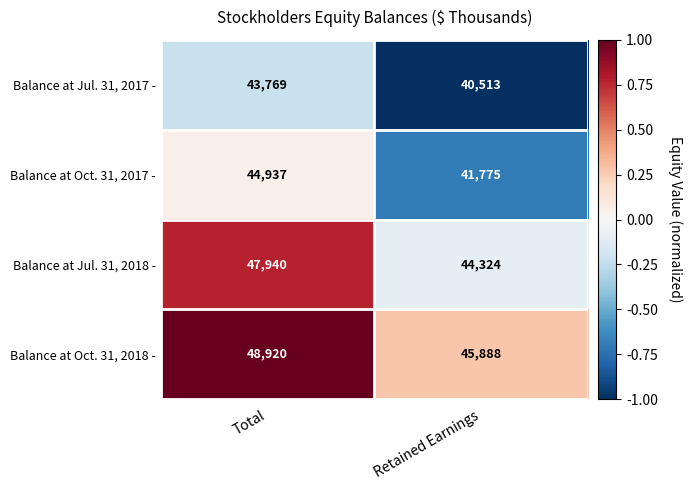

Which category has the highest value in the Balance at Oct. 31, 2017 - series?

Total